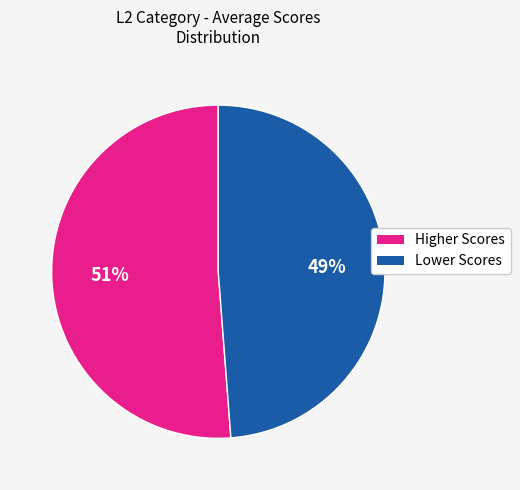

Is there a majority slice in this chart?

Yes